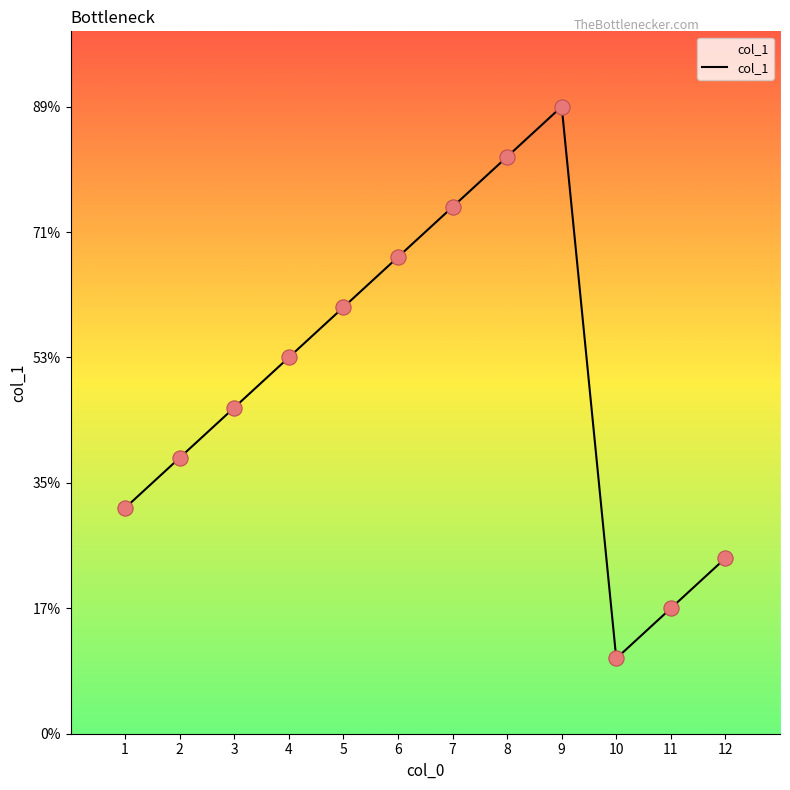

Between 8 and 6, which is larger?

8